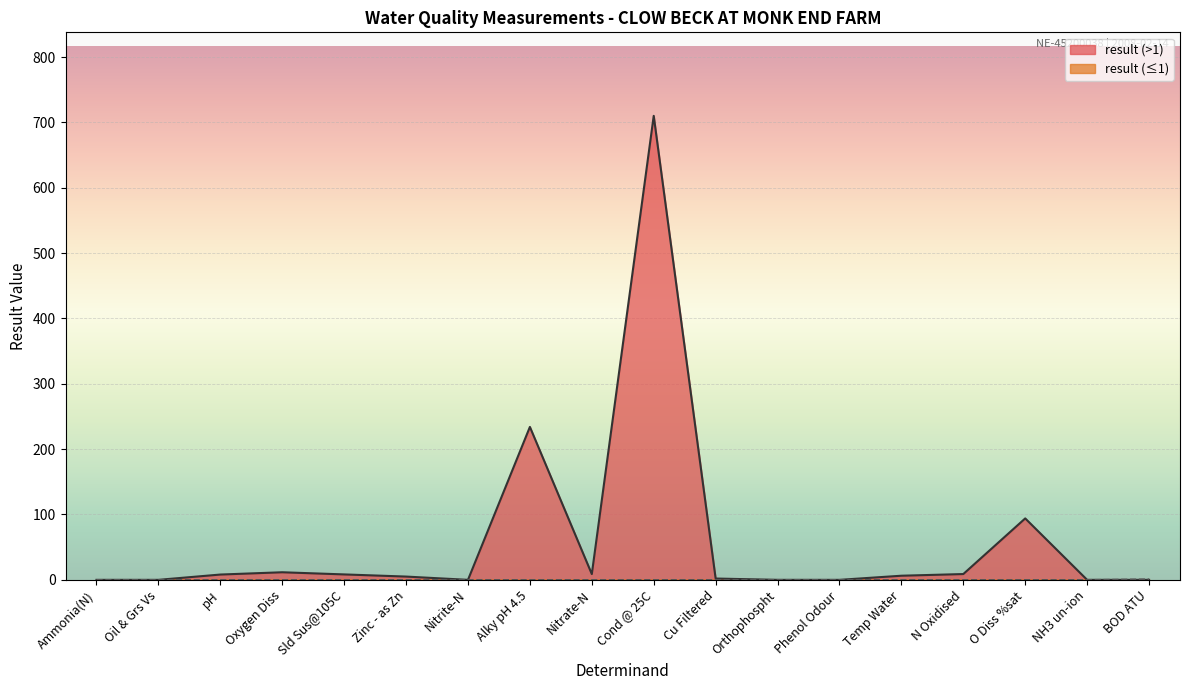

What is the change in value from Oxygen Diss to N Oxidised?

-2.7